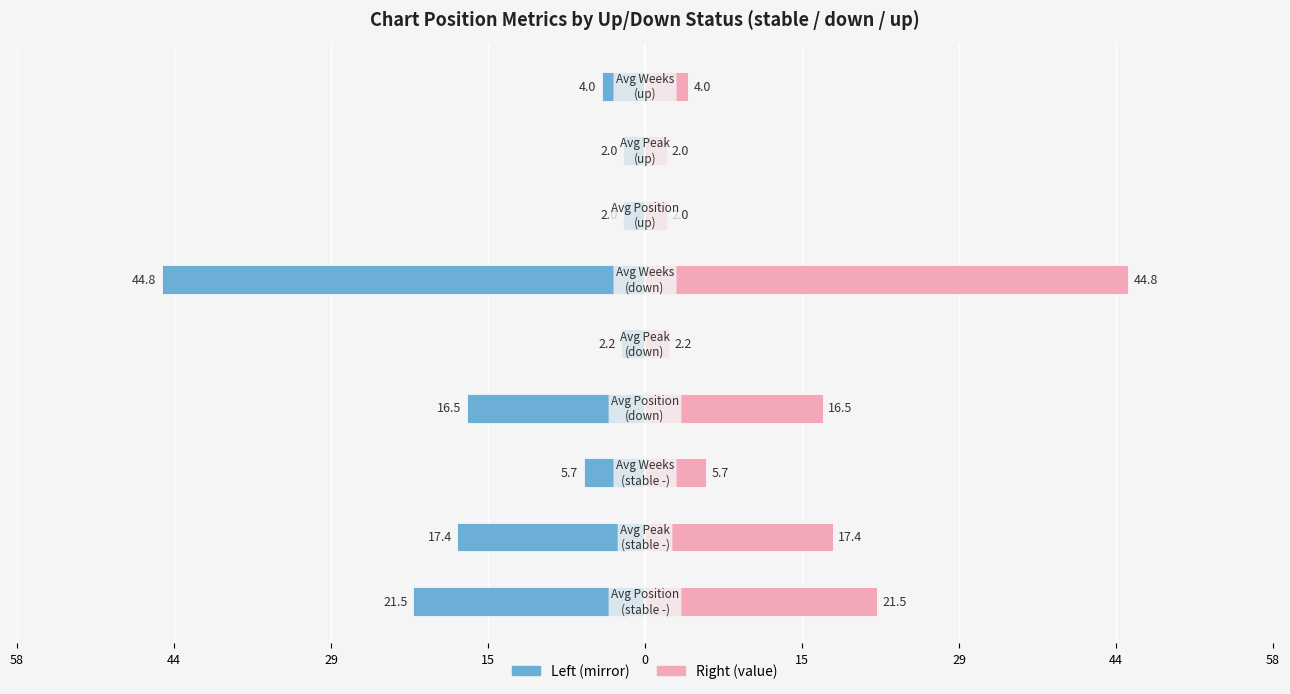

Count the number of categories in the chart.

9